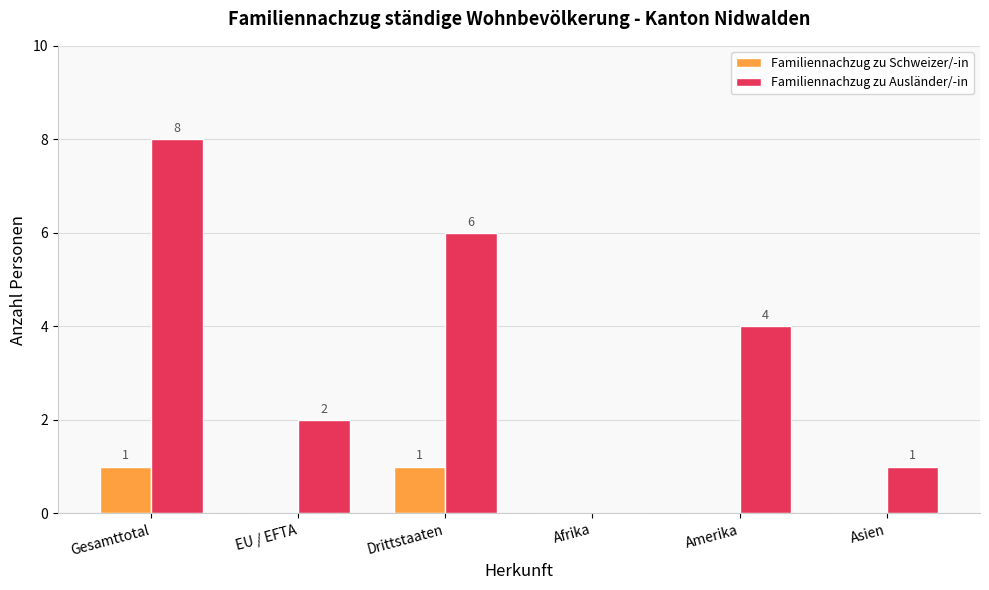

At which category does the chart reach its peak across all series?

Gesamttotal